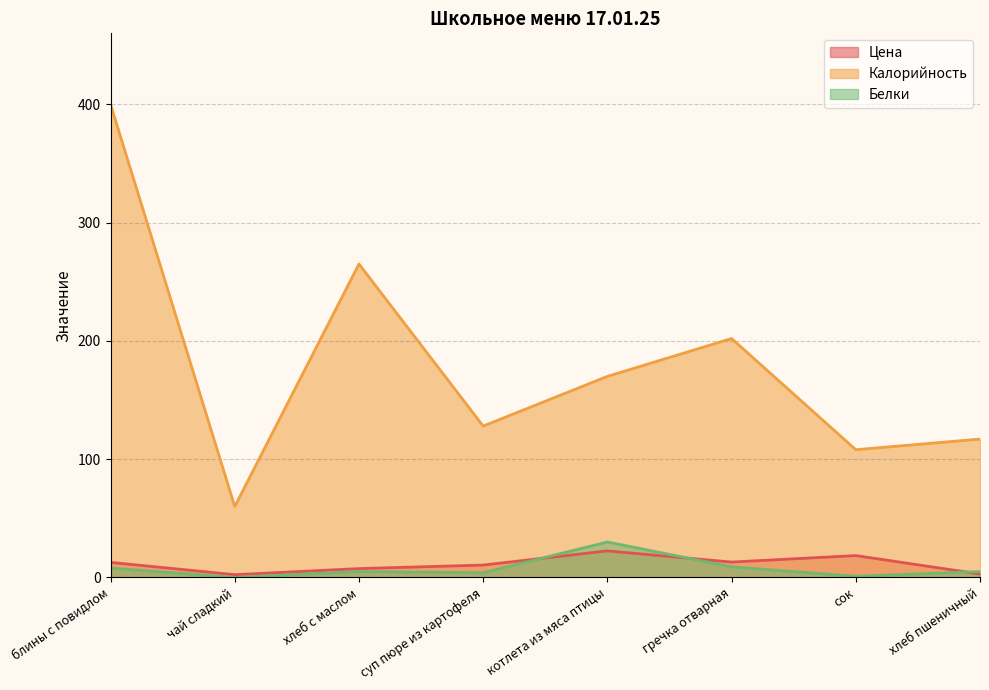

True or false: Цена and Белки cross at least once.

True